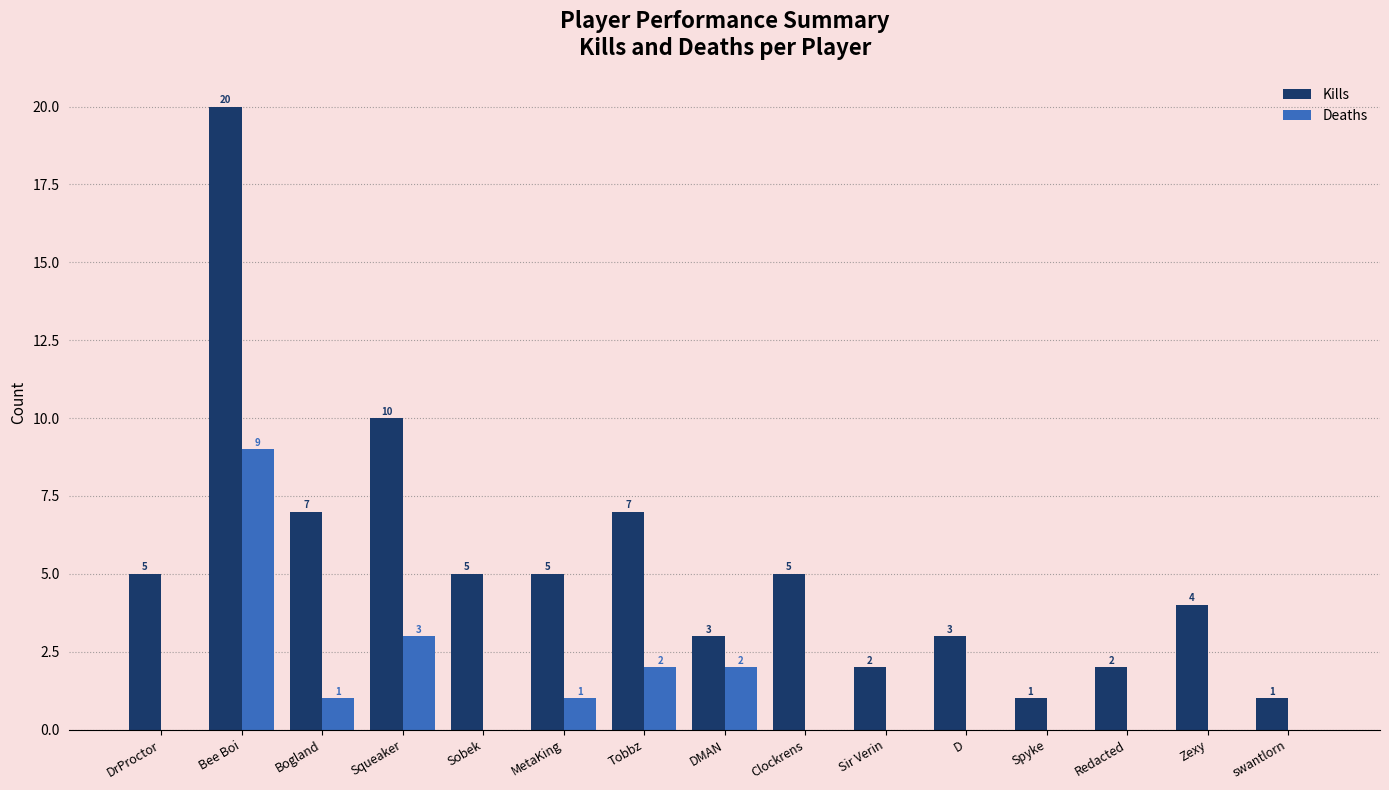

Reading left to right, transcribe all the data shown in this chart.

Kills: 5	20	7	10	5	5	7	3	5	2	3	1	2	4	1
Deaths: 0	9	1	3	0	1	2	2	0	0	0	0	0	0	0